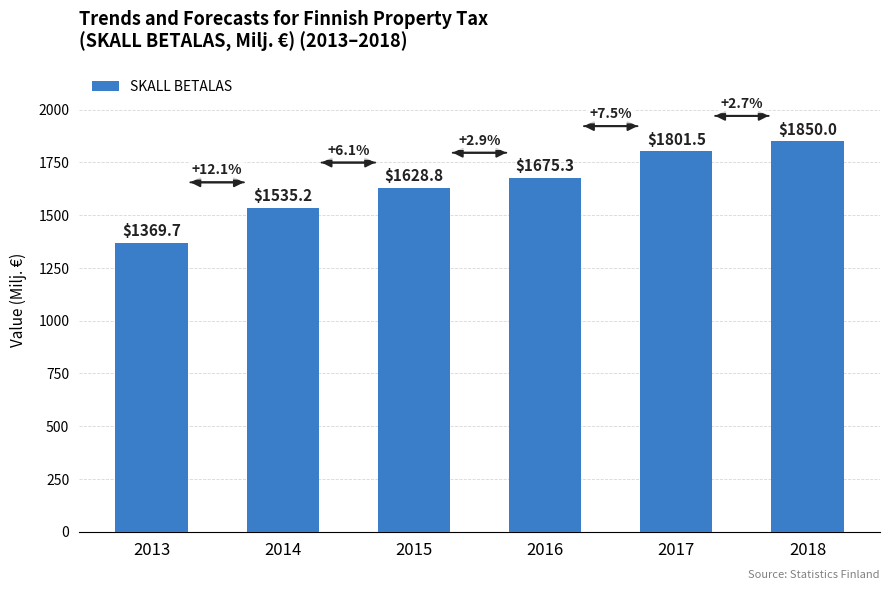

At which label does the data first exceed 1675?

2016